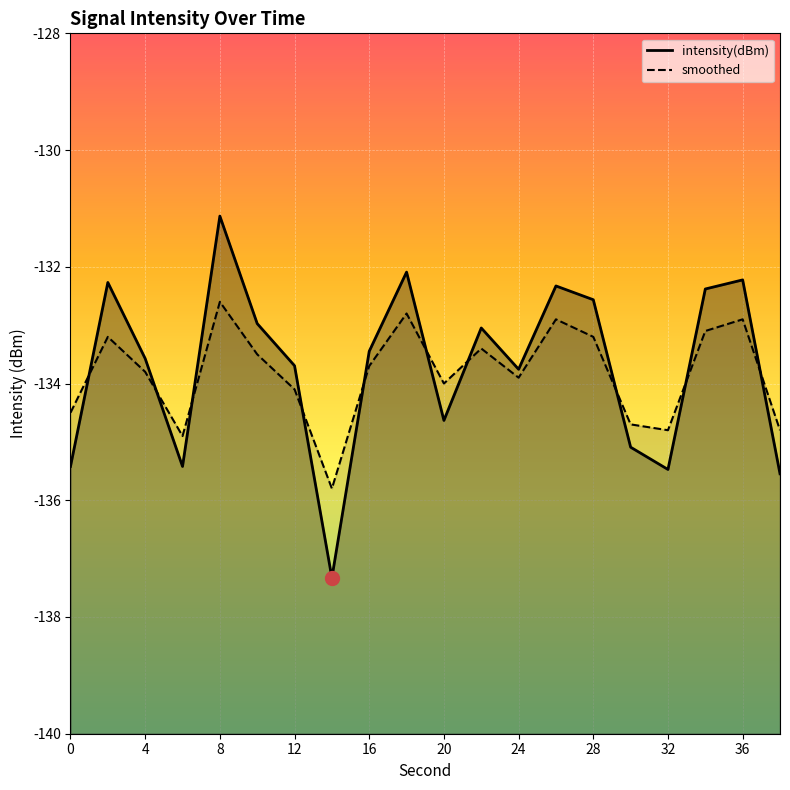

Read the intensity(dBm) value at 32.

-135.5